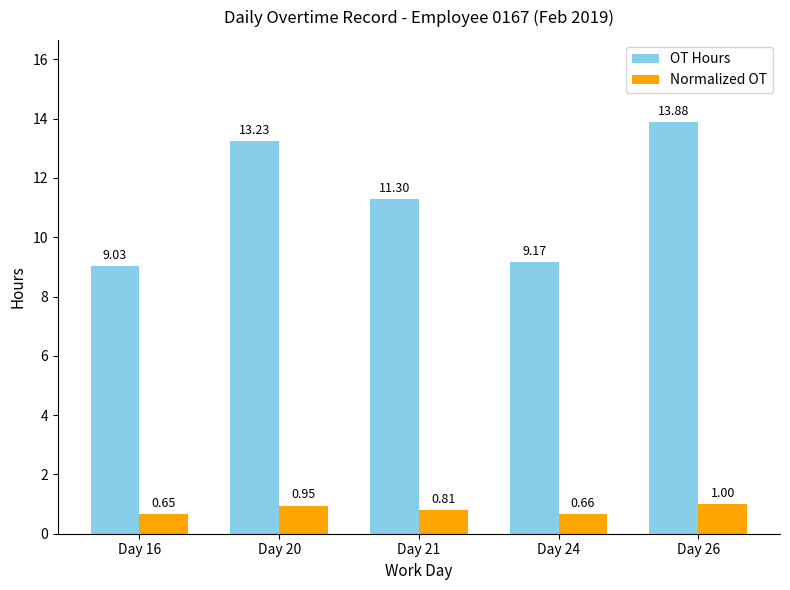

The Normalized OT series shows 1.0 at Day 26. True or false?

True